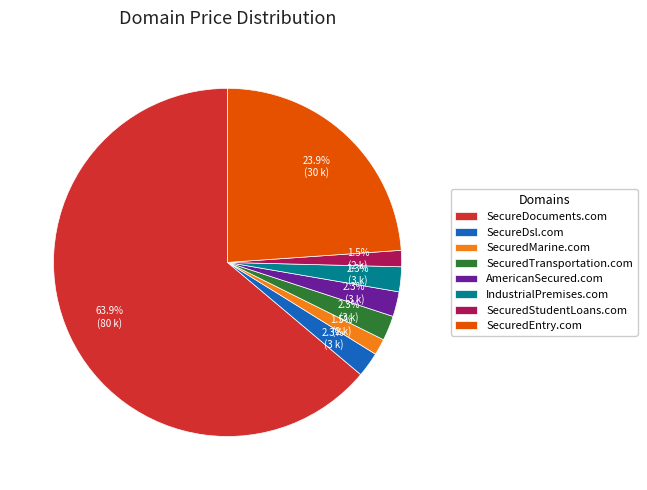

Is there a majority slice in this chart?

Yes